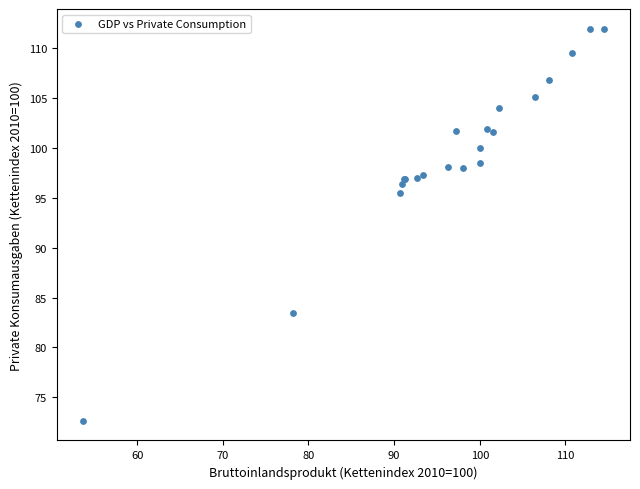

What Y value in the scatter plot is closest to 92?

95.4